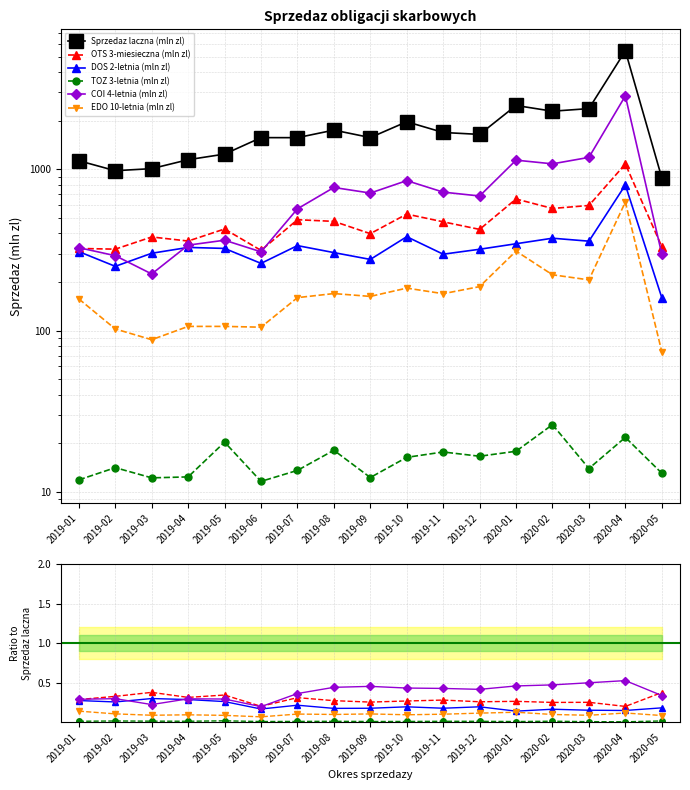

Where is EDO 10-letnia (mln zl) nearest to the value 0?

2019-06